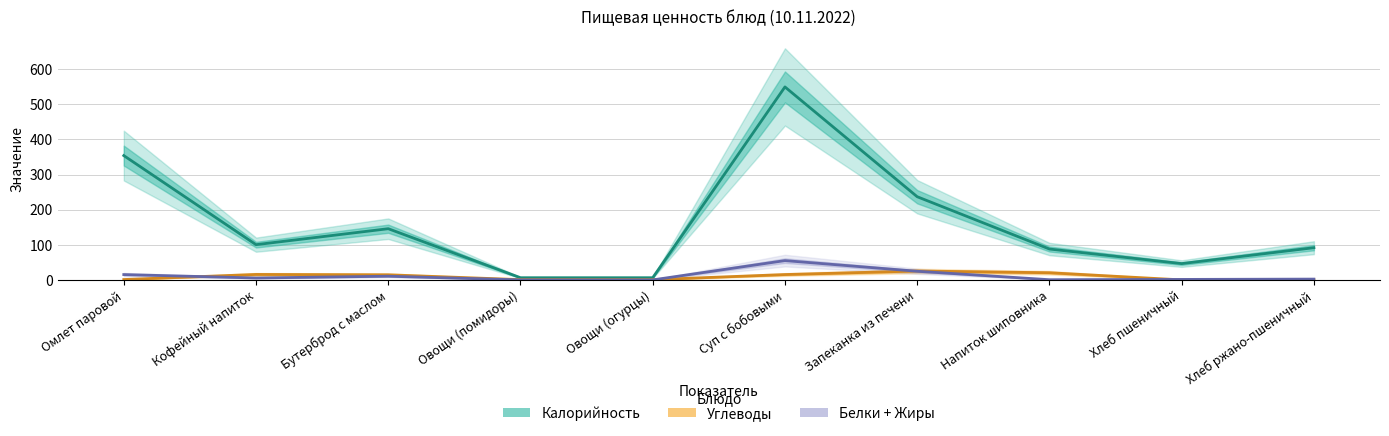

Between Овощи (огурцы) and Хлеб ржано-пшеничный, which series saw the biggest shift?

Калорийность